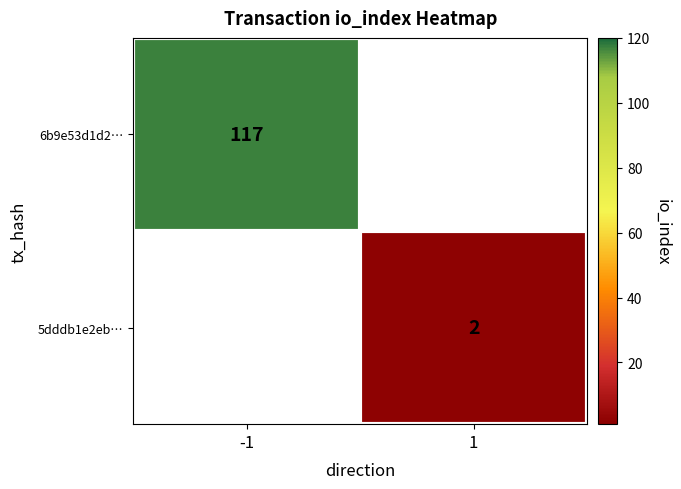

The 5dddb1e2eb… series shows 2 at 1. True or false?

True